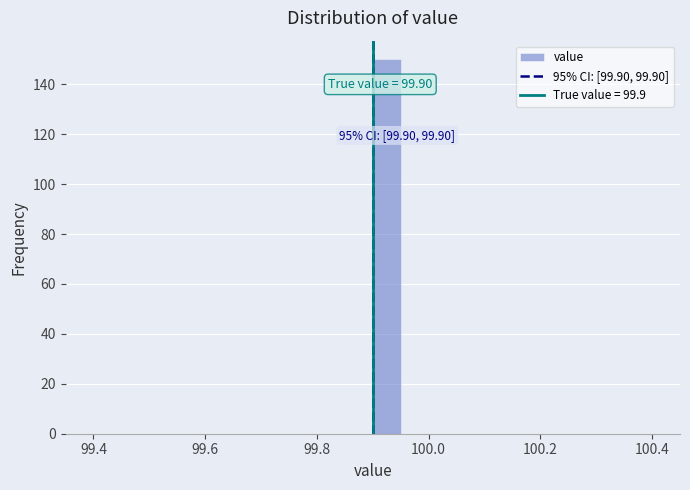

Read against the x-axis, roughly where is the centre of the tallest bar?

99.92